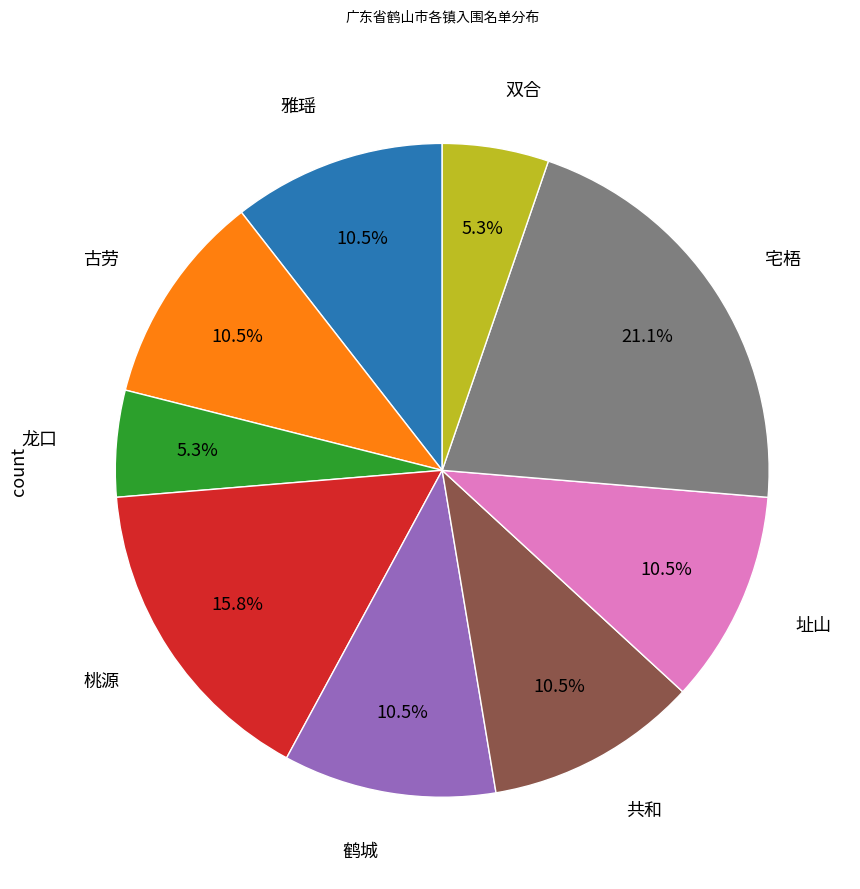

Count the number of slices in the pie.

9